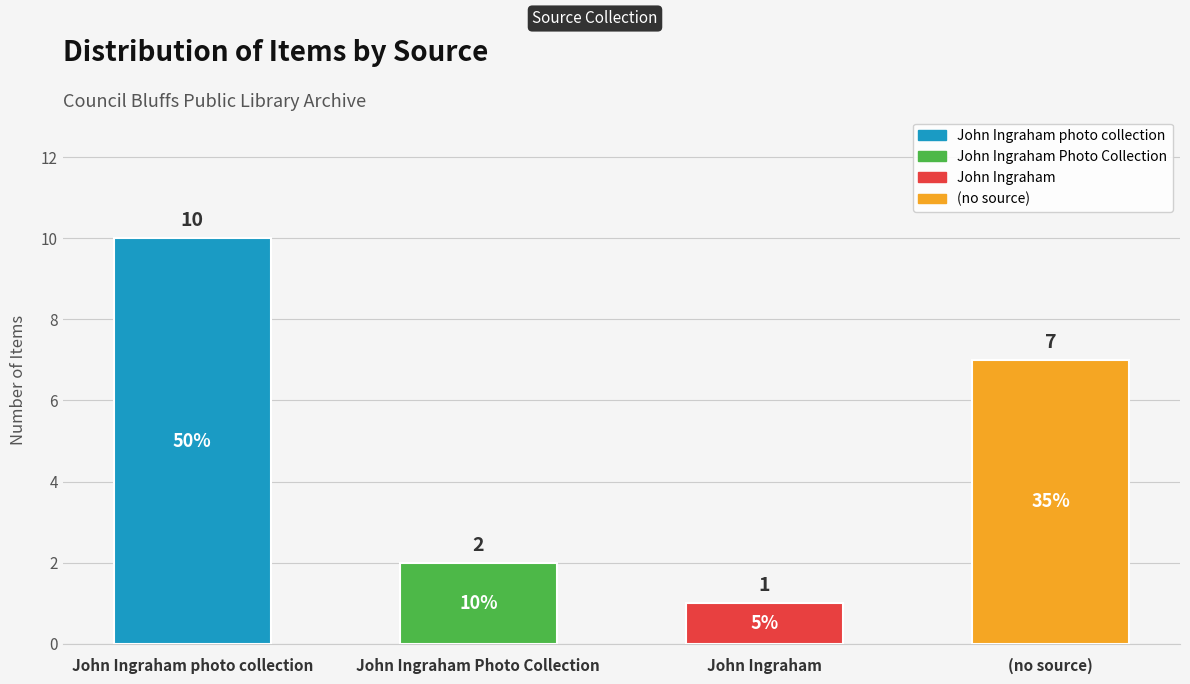

At which label does the data first exceed 7?

John Ingraham photo collection